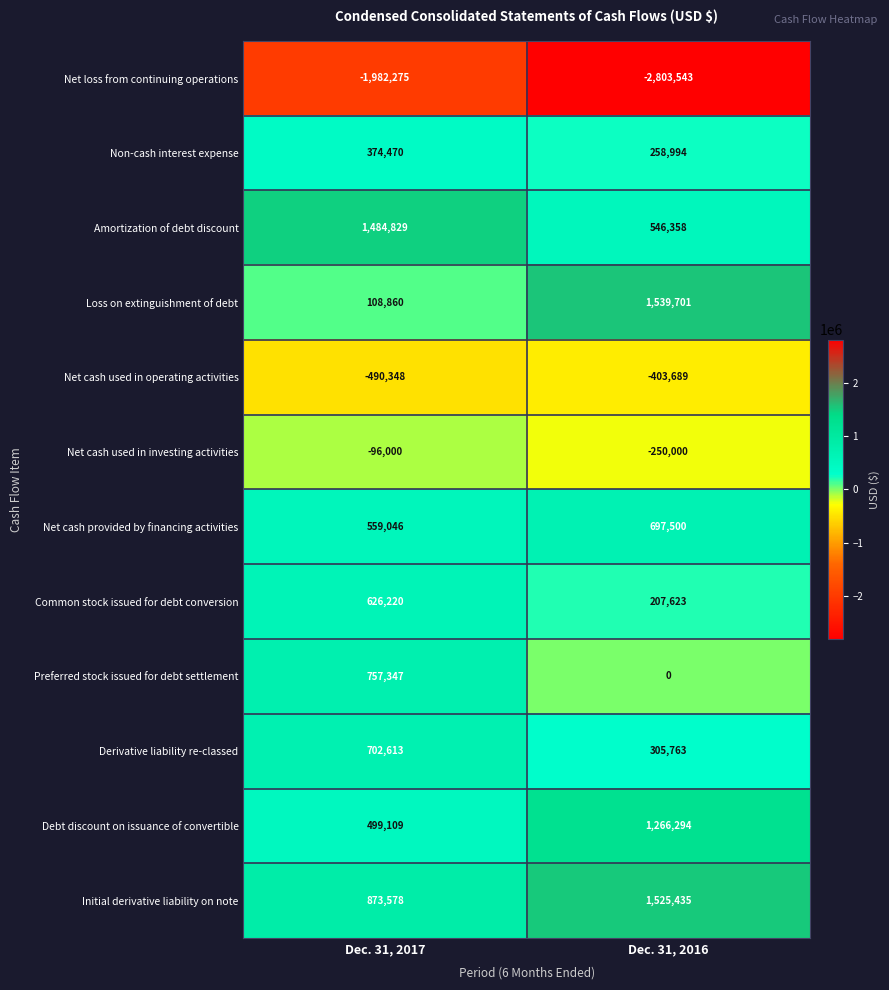

Which series has the largest range (max minus min)?

Loss on extinguishment of debt